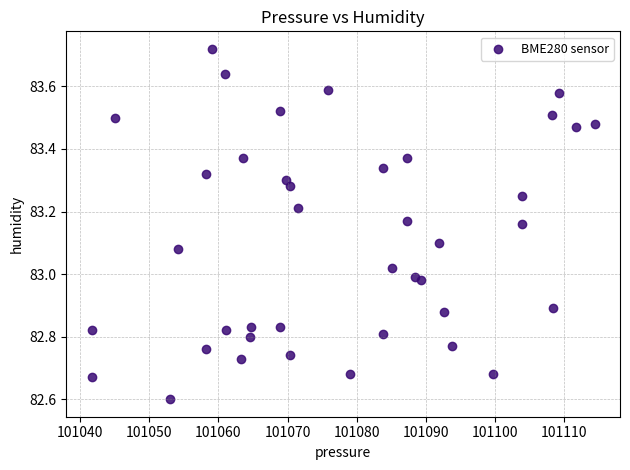

What is the range of X values (max minus min)?

72.8